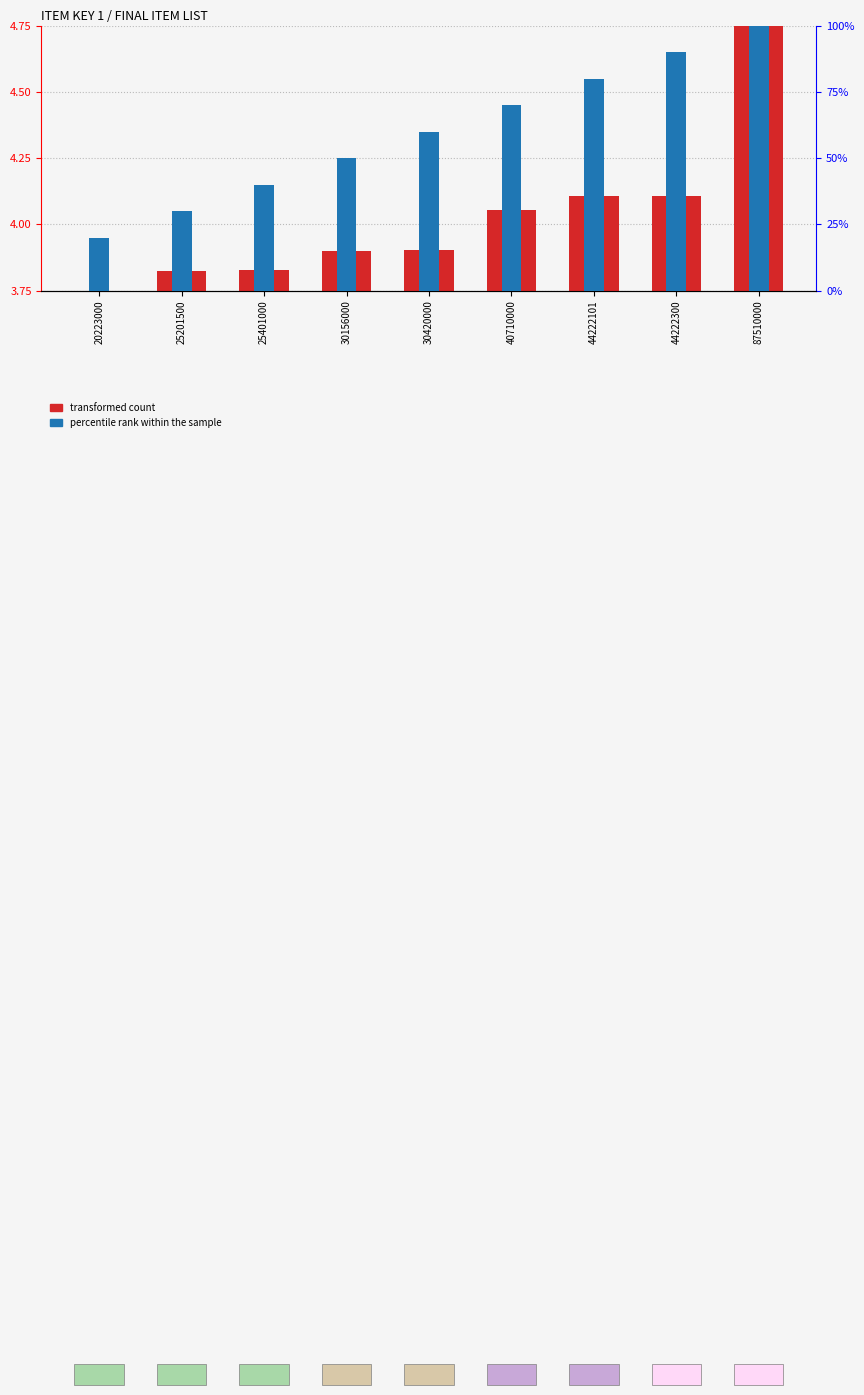

What is the value of the percentile rank within the sample bar at the 6th from the left?

70.0